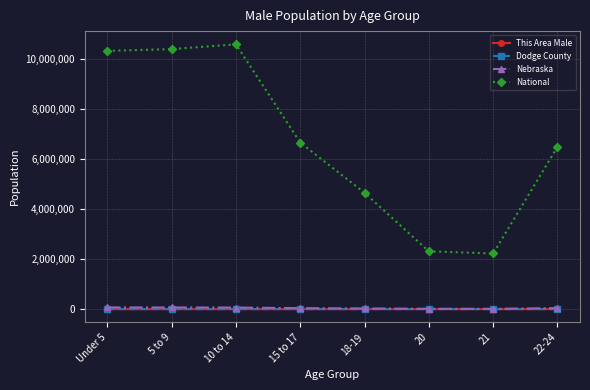

Is the value of National at 15 to 17 greater than the value of This Area Male at 22-24?

Yes